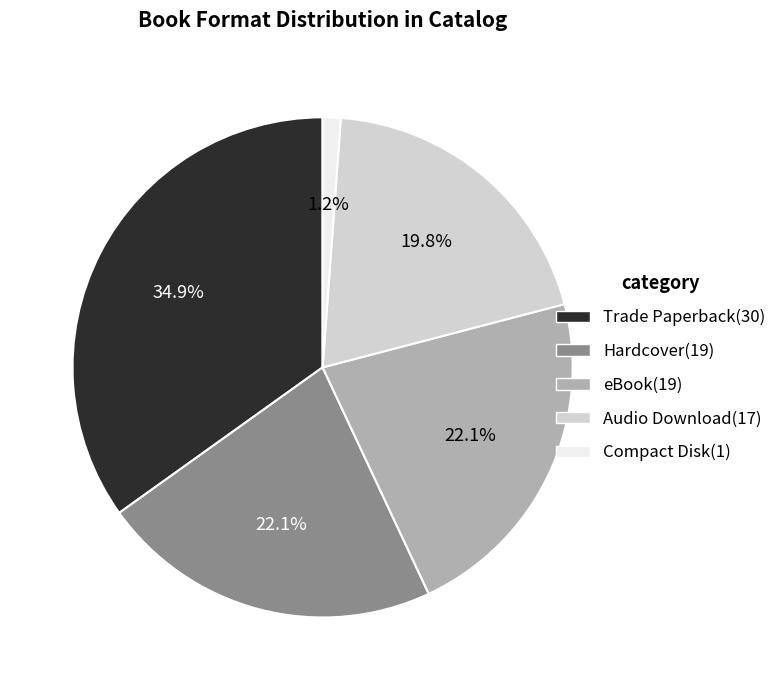

How many segments does this pie chart have?

5